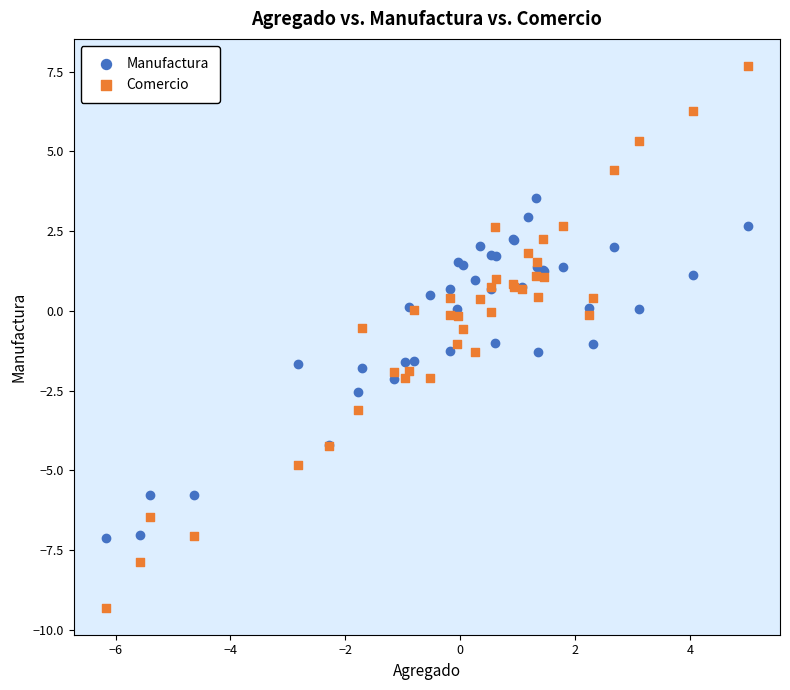

Which series has the widest spread of Y values?

Comercio